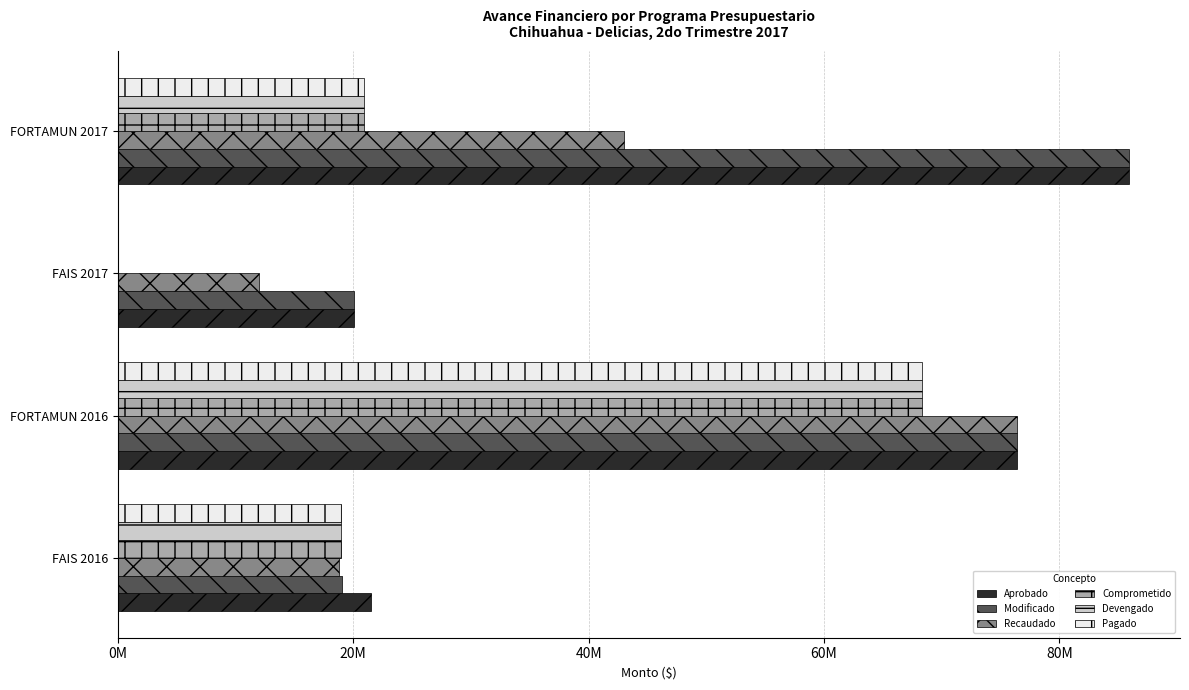

What are all the series names shown in the legend?

Aprobado, Modificado, Recaudado, Comprometido, Devengado, Pagado